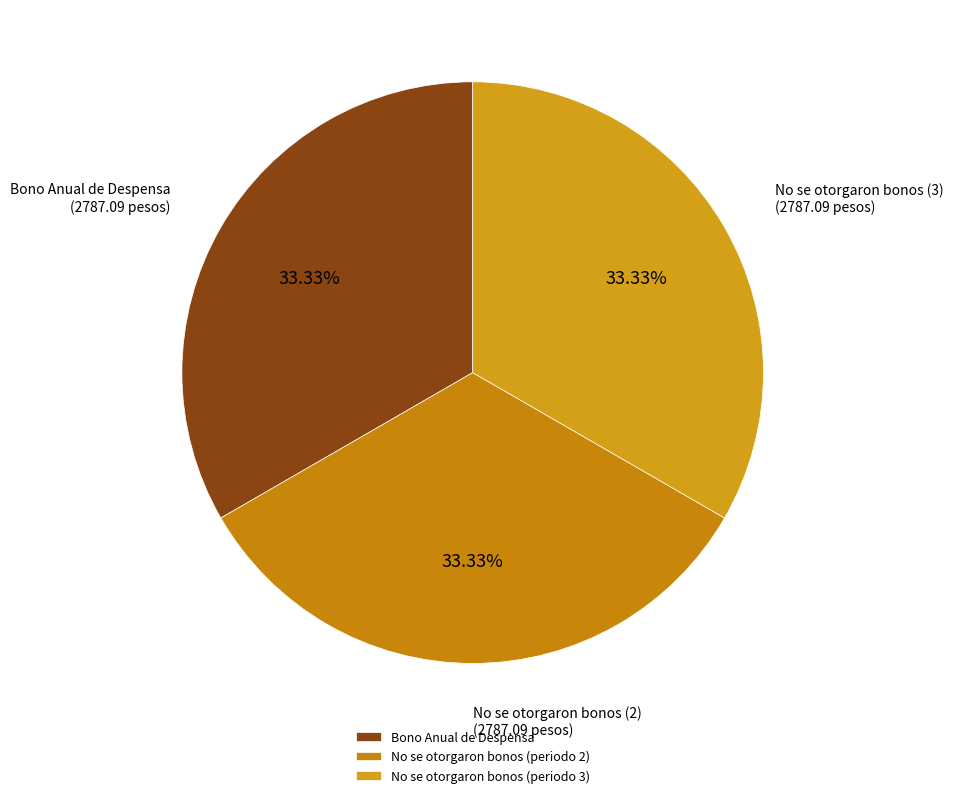

How many segments does this pie chart have?

3